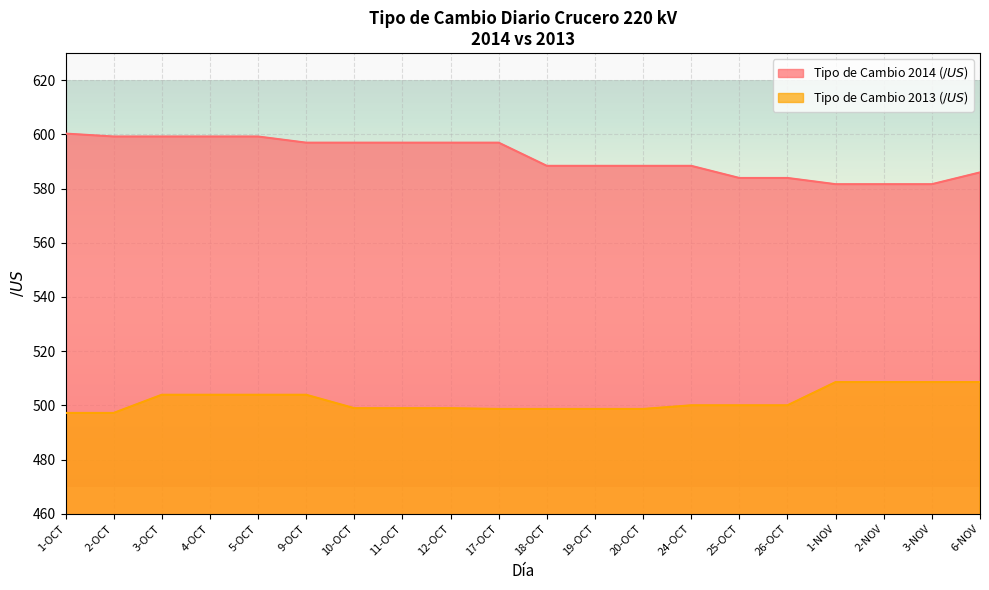

What position from the left is 11-OCT?

8